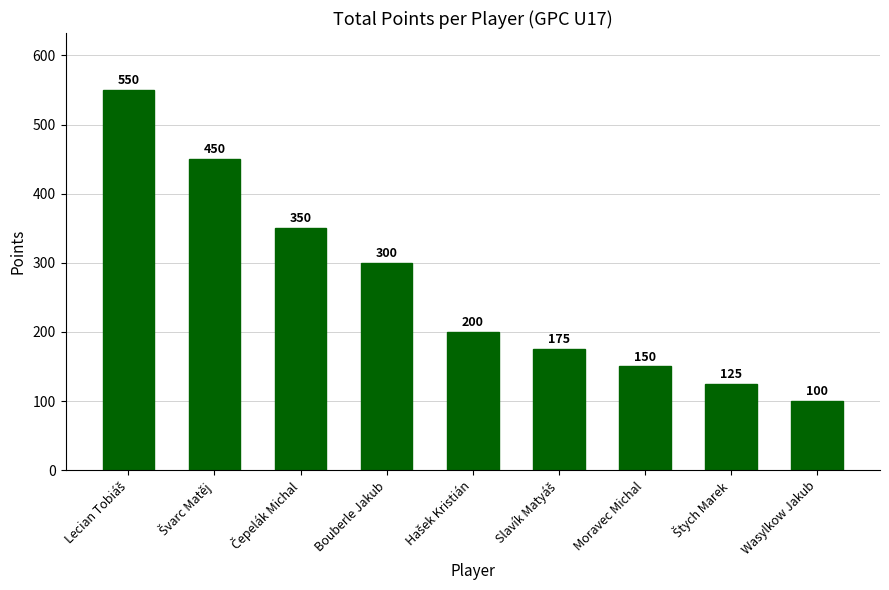

What is the maximum value shown in the chart?

550